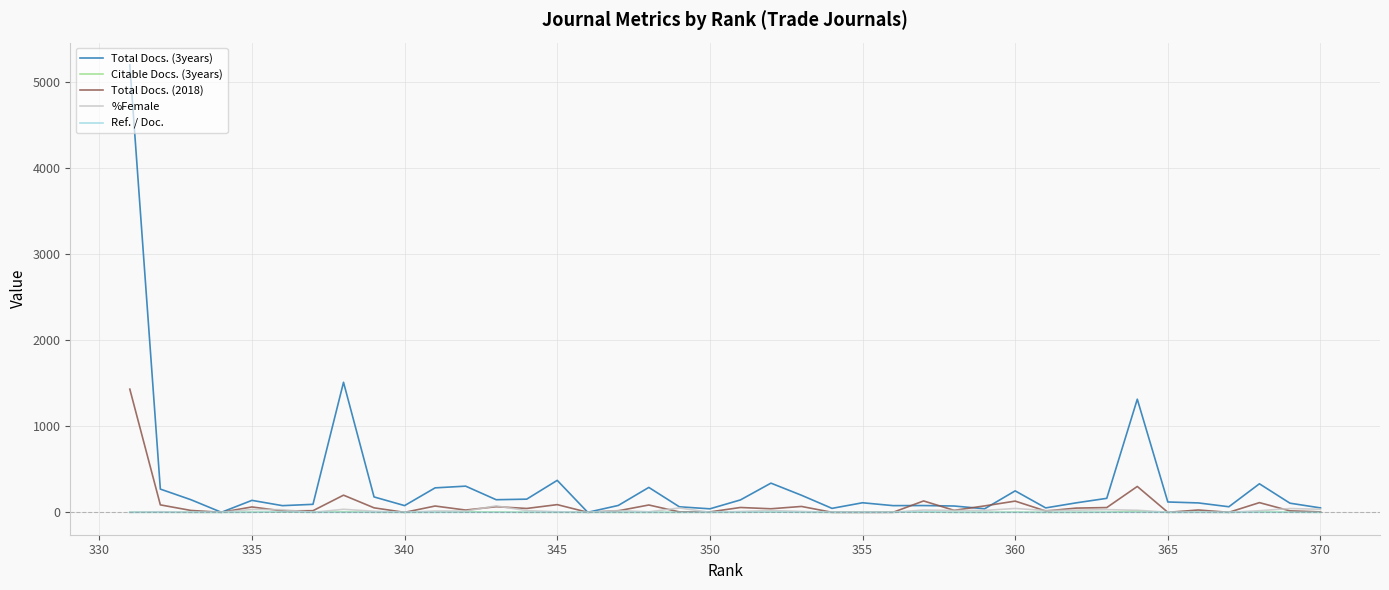

At how many categories does at least one series exceed 2189?

1